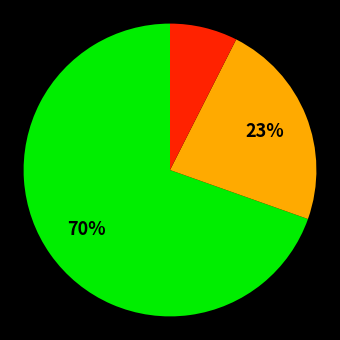

Does any single category account for the majority?

Yes